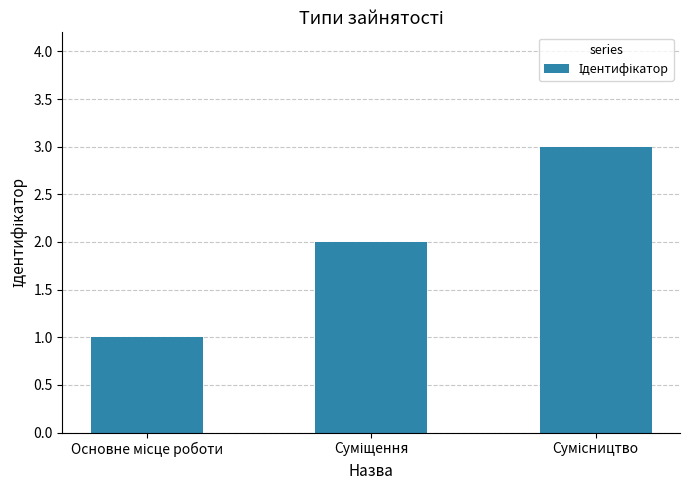

What is the greatest value displayed?

3